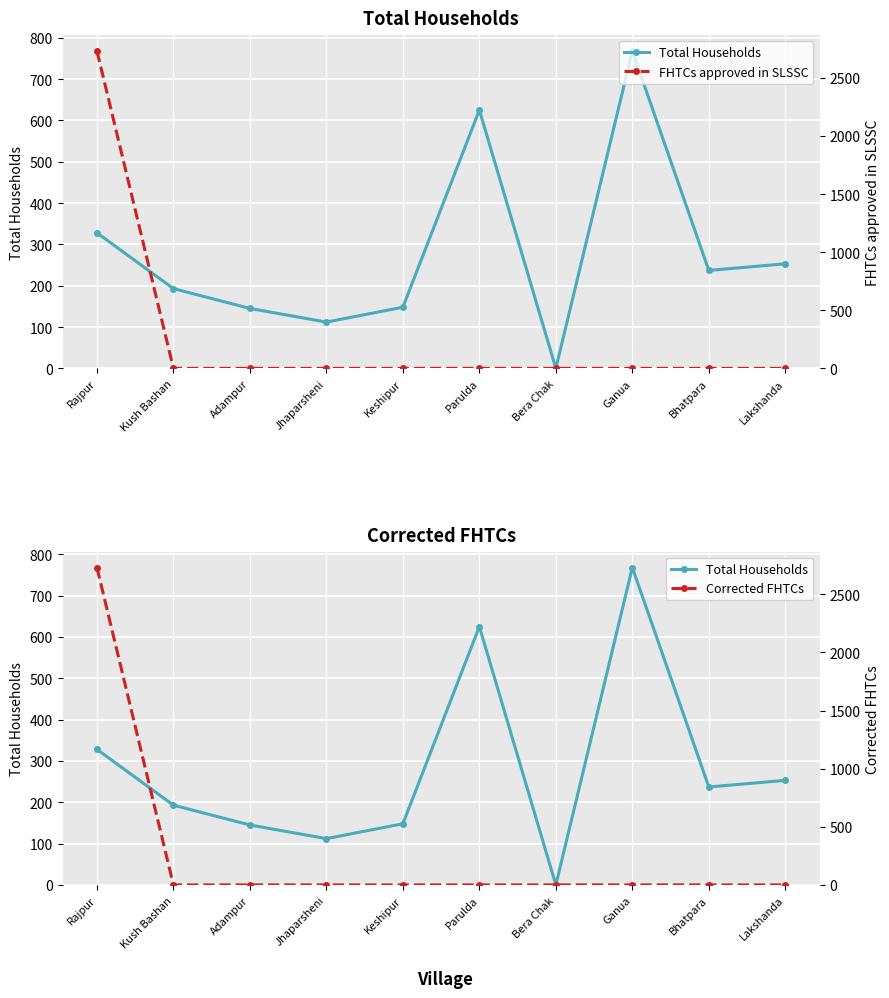

What is the difference between the maximum and second lowest values in the Total Households series?

656